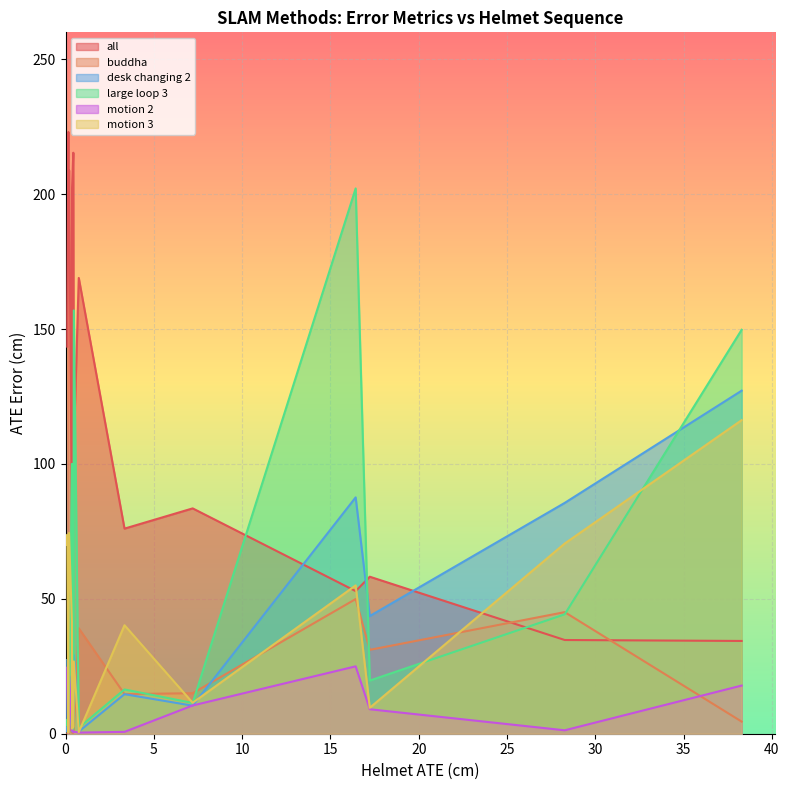

What is the smallest value displayed?

0.1